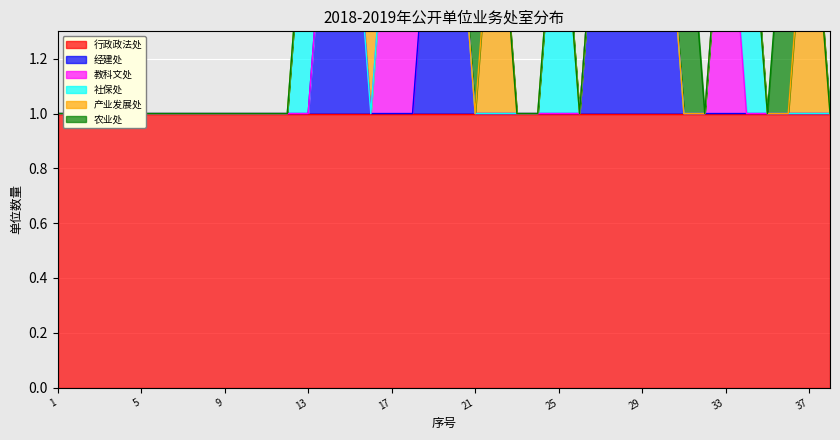

Count the number of categories in the chart.

38